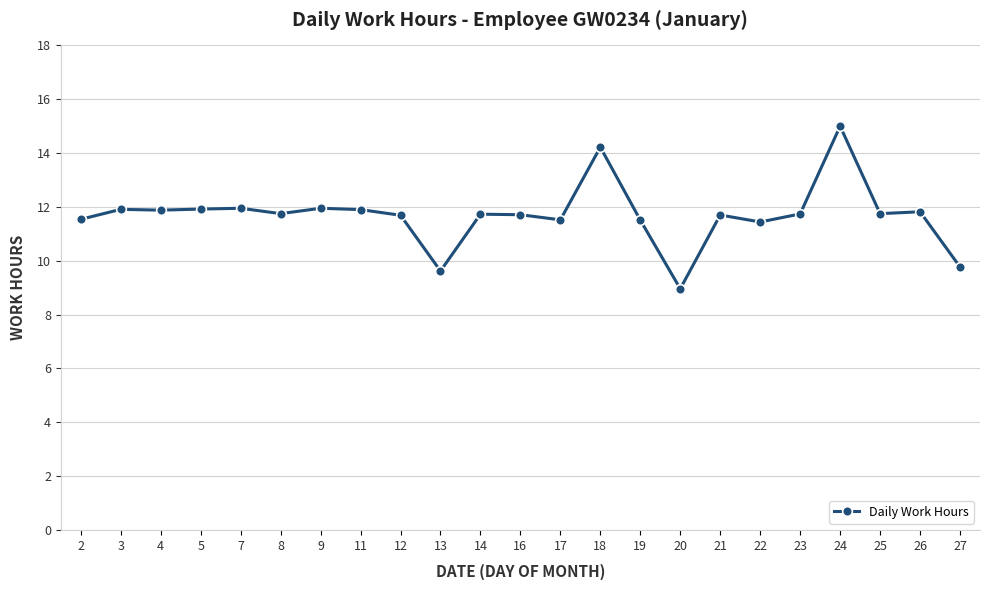

What is the maximum value shown in the chart?

15.0